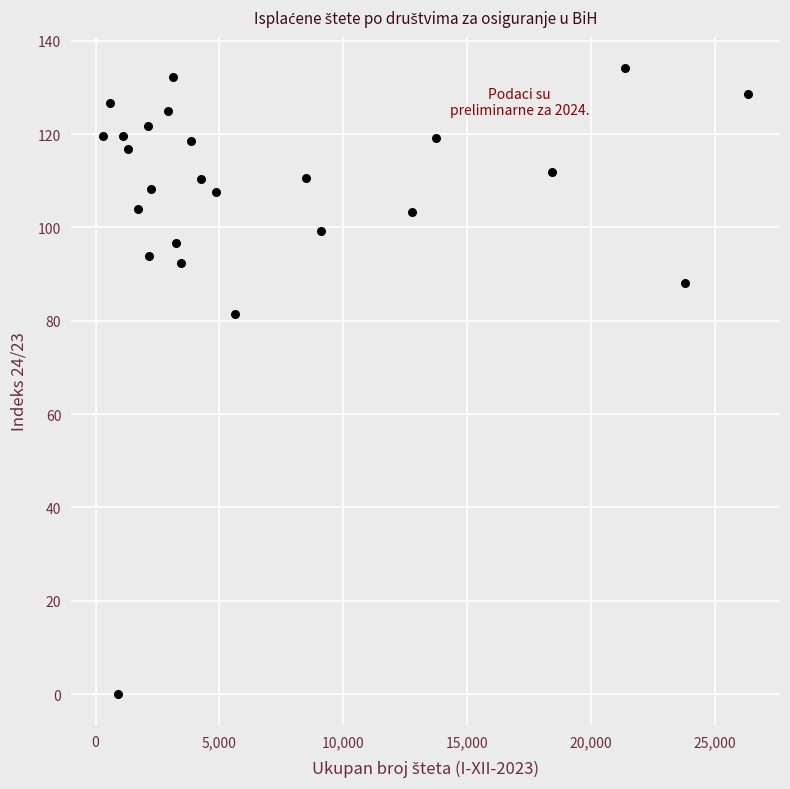

What Y value in the scatter plot is closest to 67?

81.4